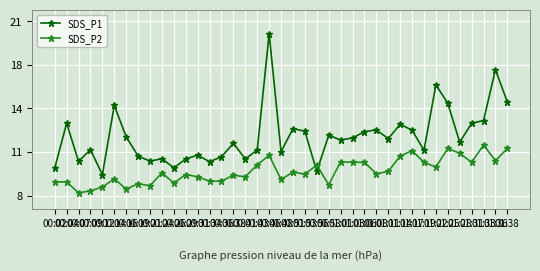

Rank the series at 01:17 from highest to lowest value.

SDS_P1, SDS_P2